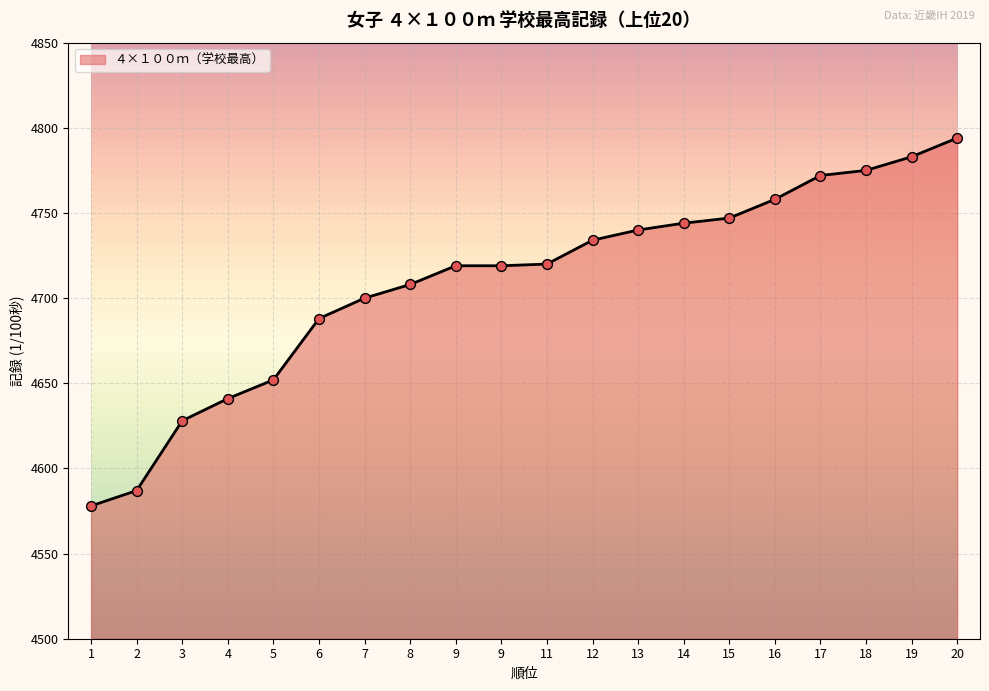

Approximately how many times larger is the value at 3 compared to 12?

1.0